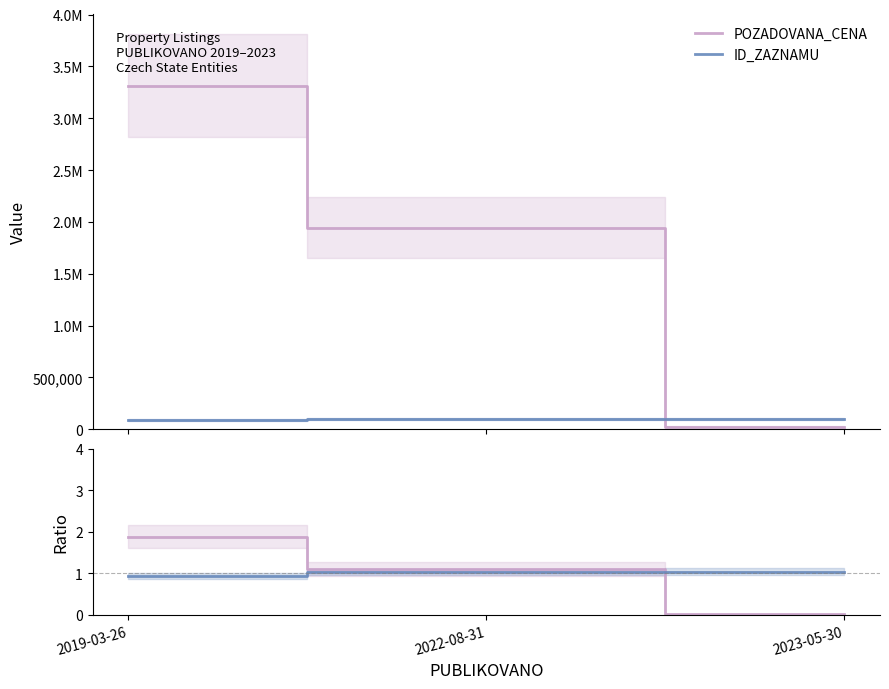

Is it true that ID_ZAZNAMU equals 1.7 at 2022-08-31?

False